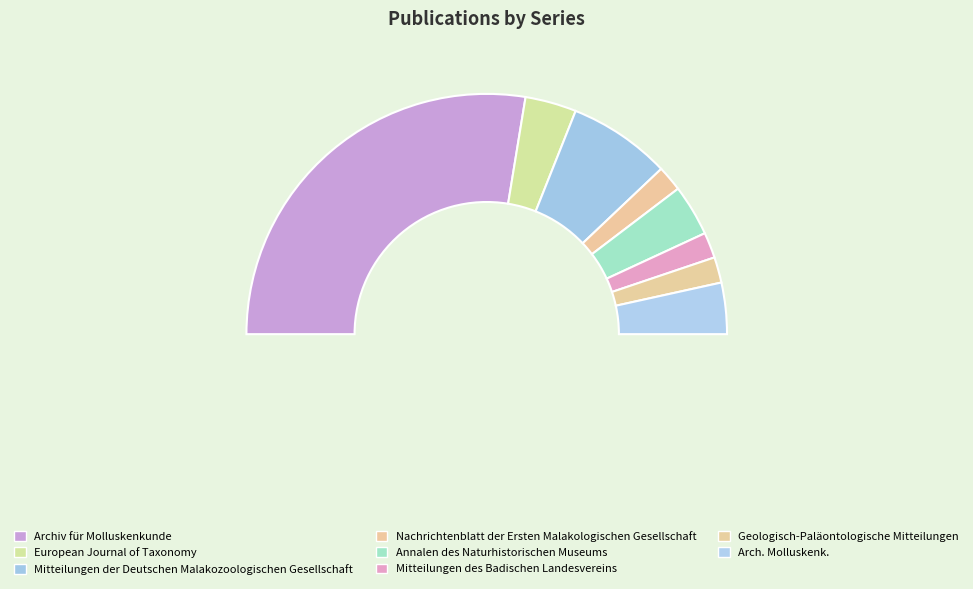

What is the smallest slice in the pie chart?

Nachrichtenblatt der Ersten Malakologischen Gesellschaft